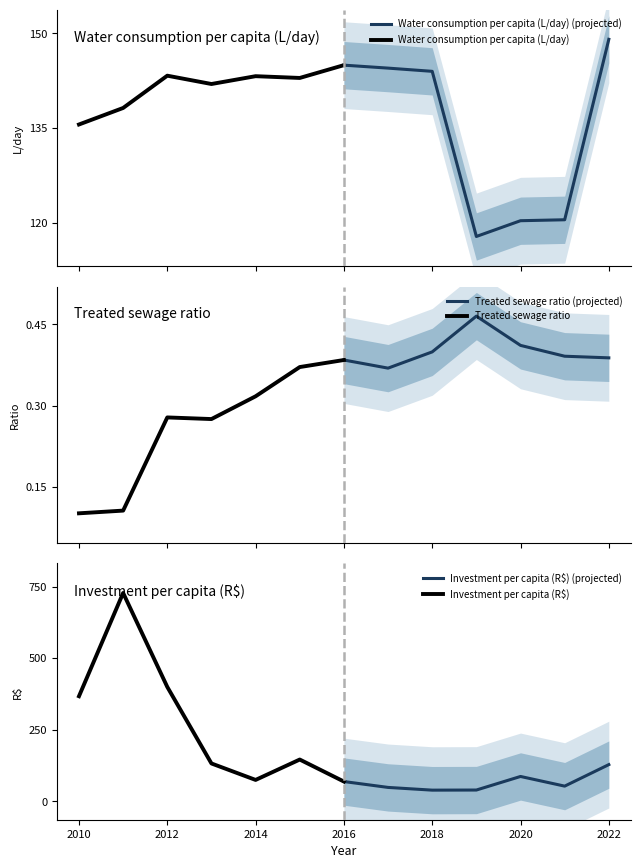

Read the Investment per capita (R$) value at 2016.

69.5